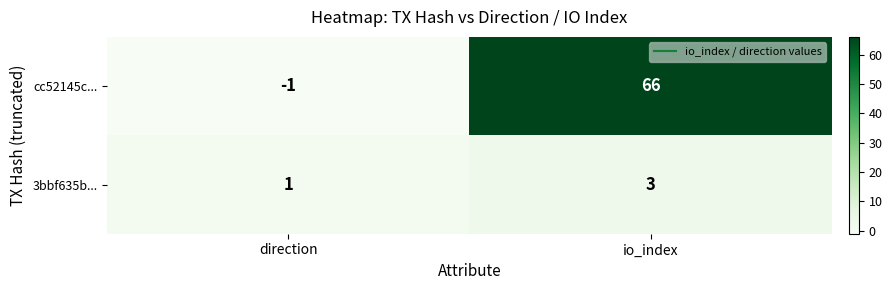

Reading right to left, transcribe all the data shown in this chart.

cc52145c...: io_index=66	direction=-1
3bbf635b...: io_index=3	direction=1